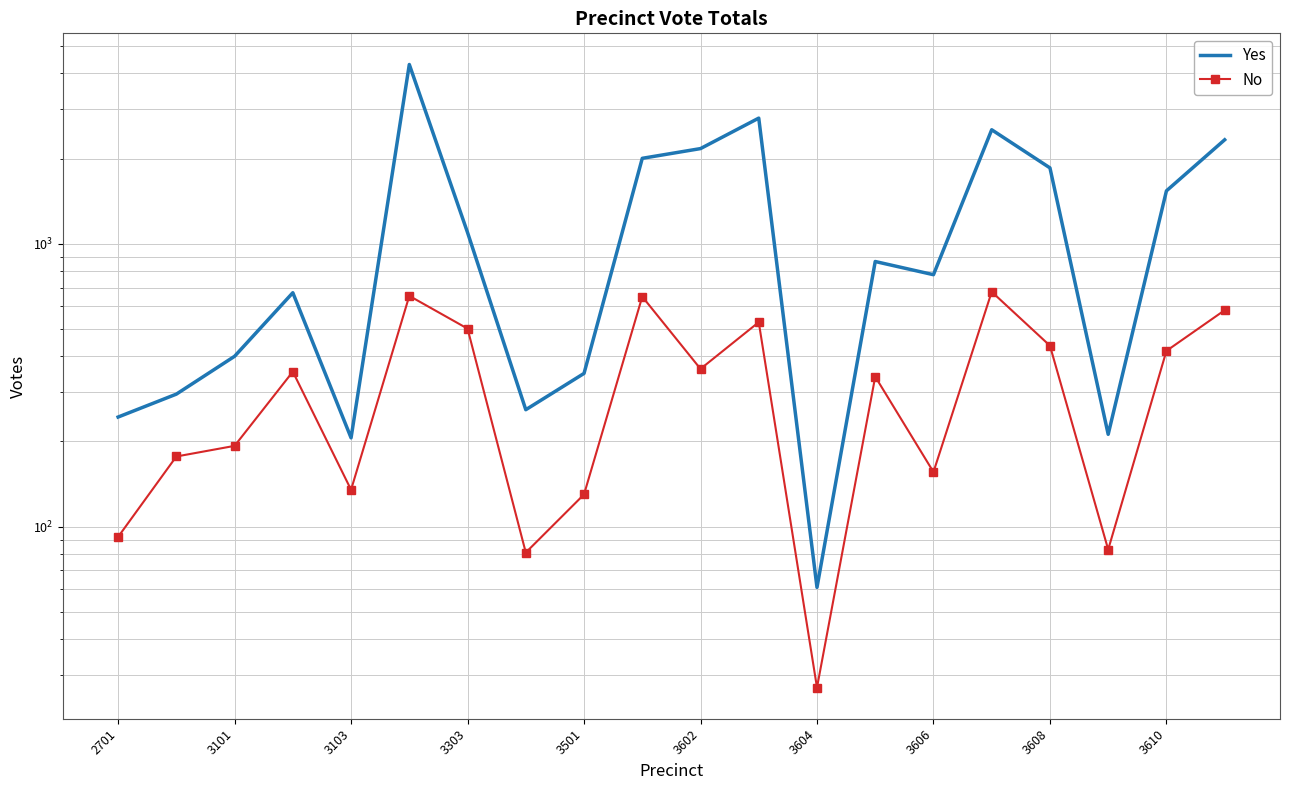

How many data points in No are above 353?

9